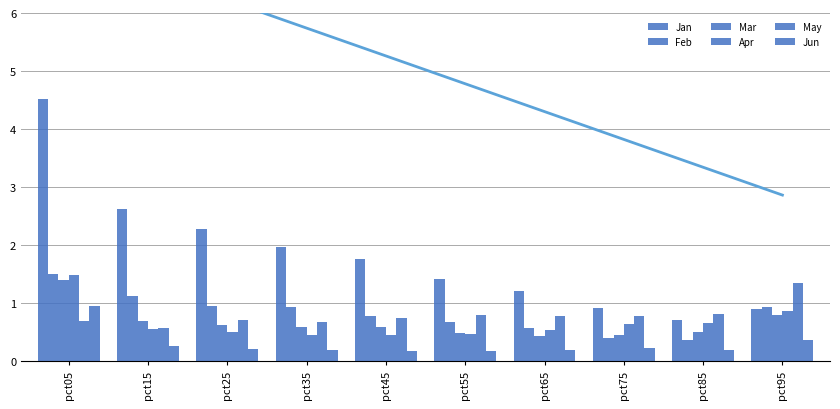

At pct35, list the series in order from largest to smallest.

Jan, Feb, May, Mar, Apr, Jun